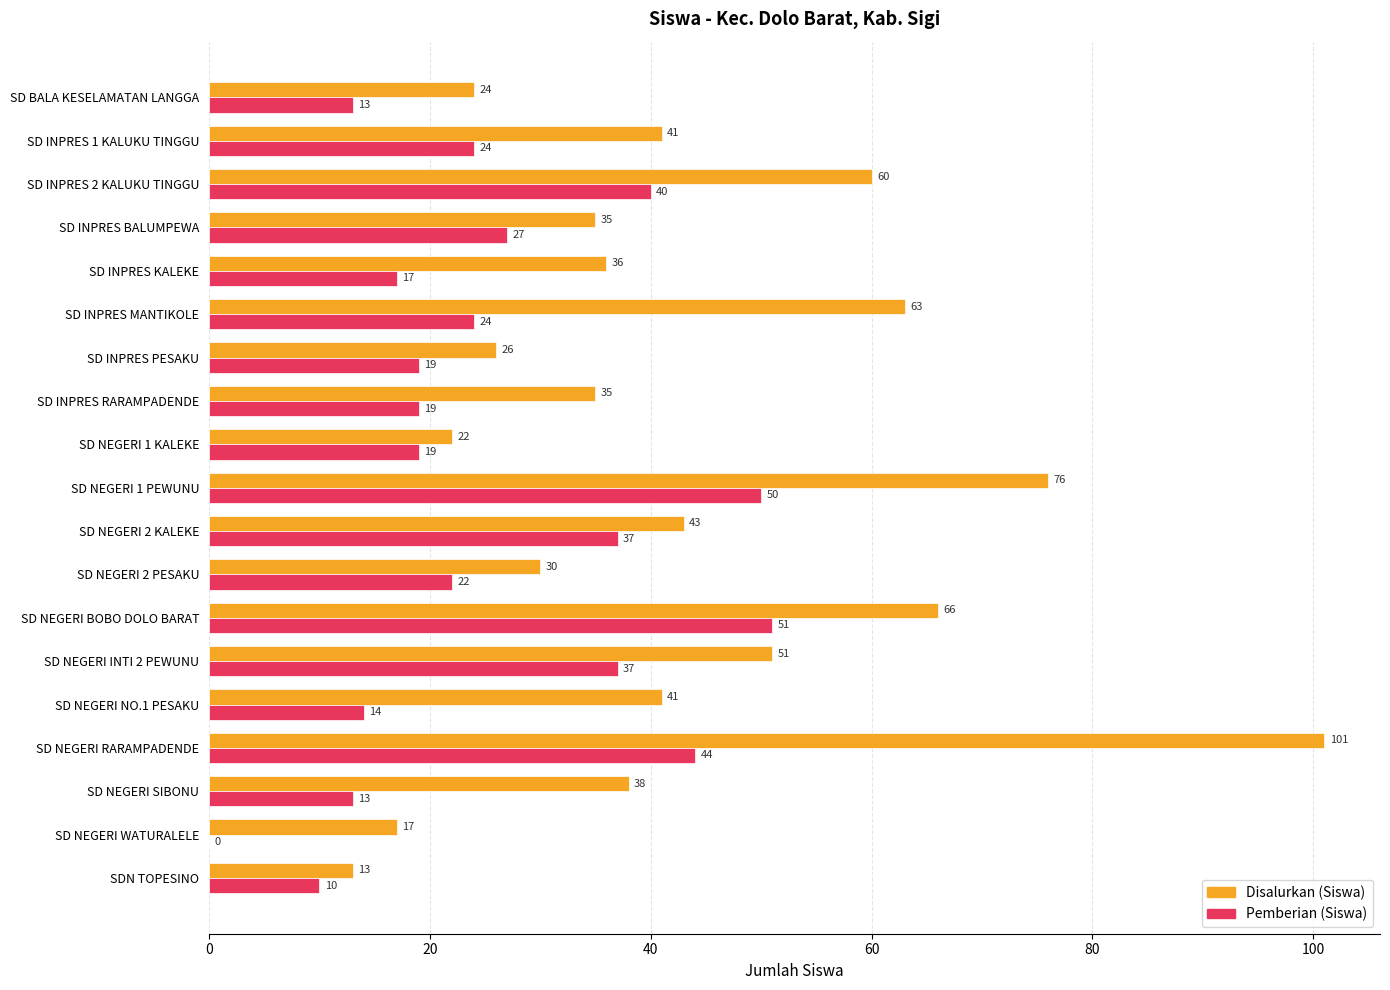

At which label is Disalurkan (Siswa) closest to 57?

SD INPRES 2 KALUKU TINGGU